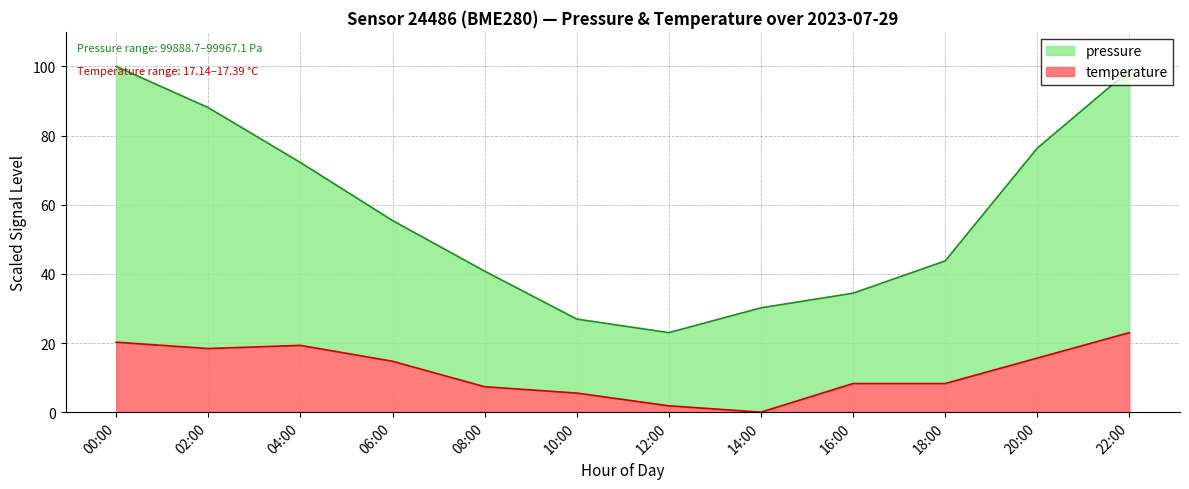

What value does the temperature series have at 18:00?

8.3